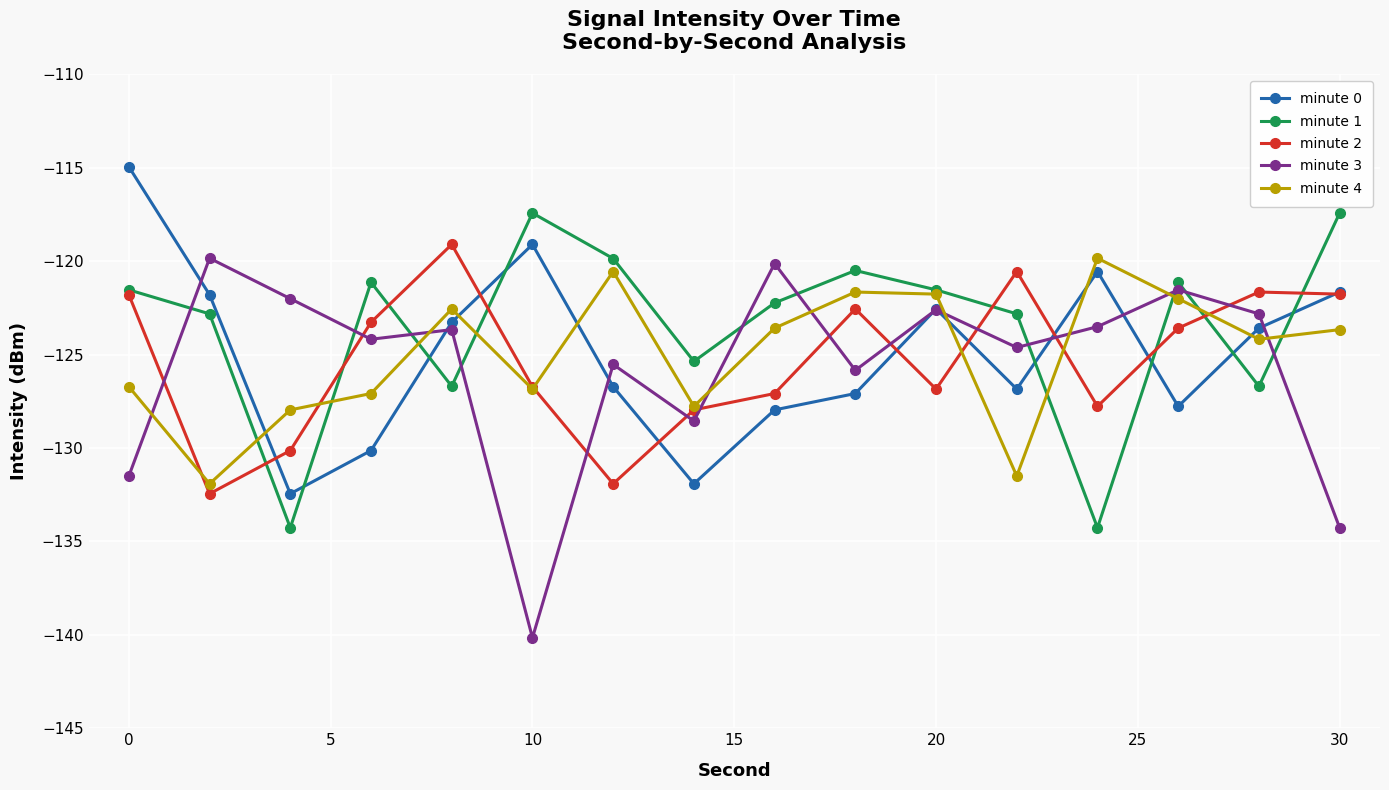

True or false: minute 0 has more than 2 interior local peaks.

True